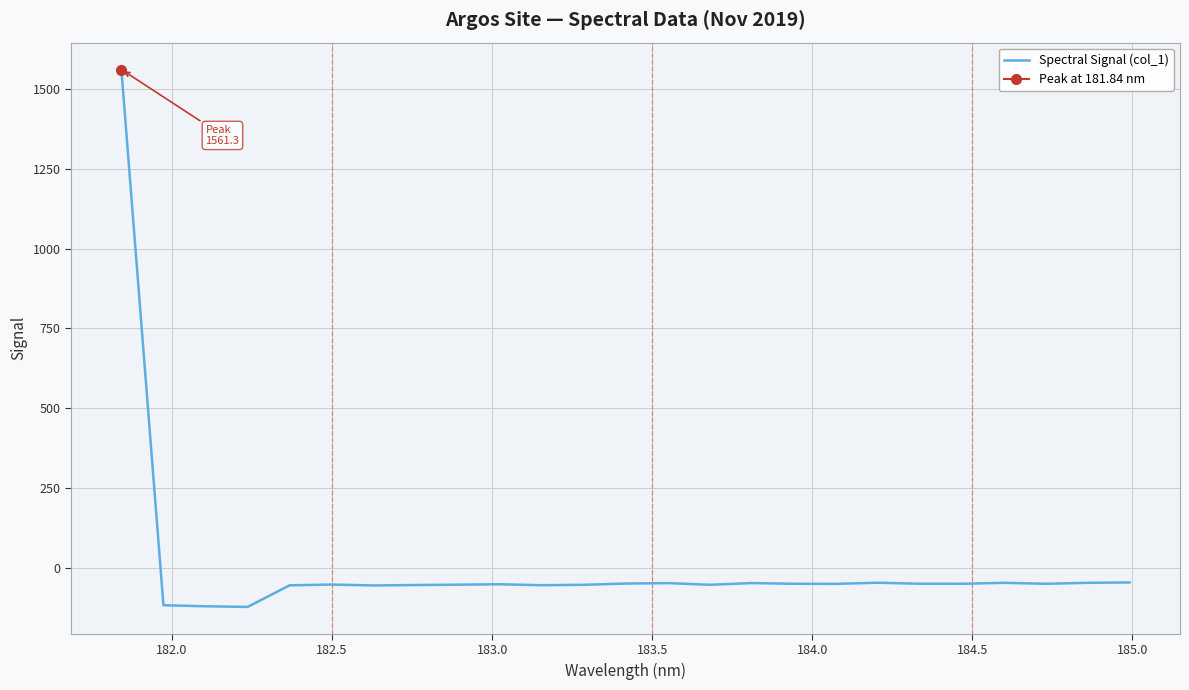

How many lines are shown in the chart?

1